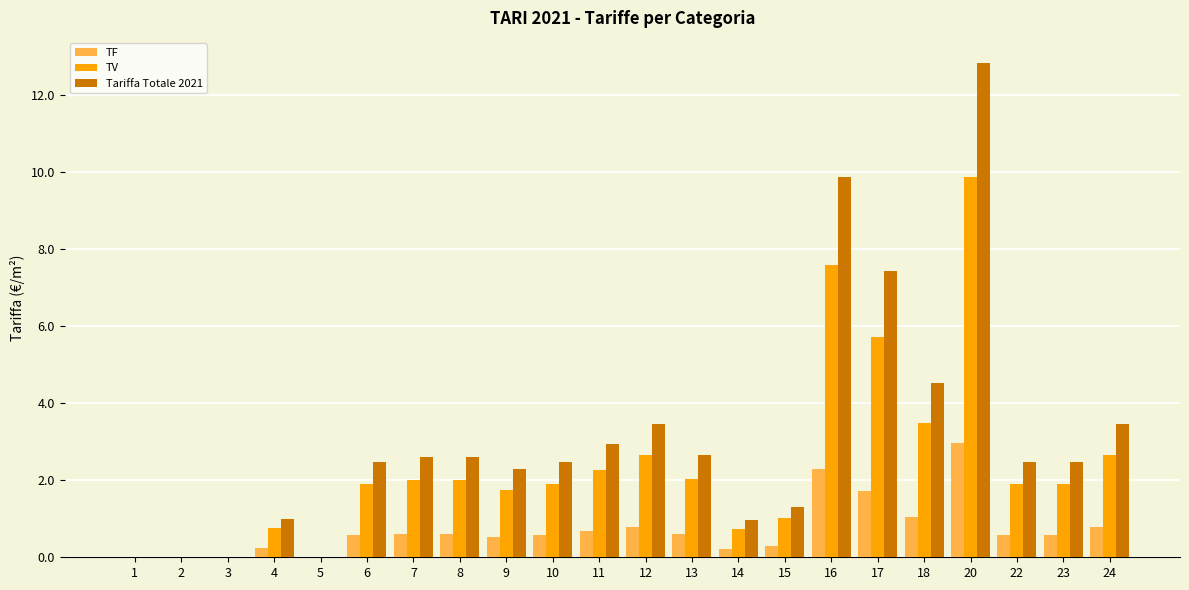

Are the bars grouped side by side (vs. stacked)?

Yes